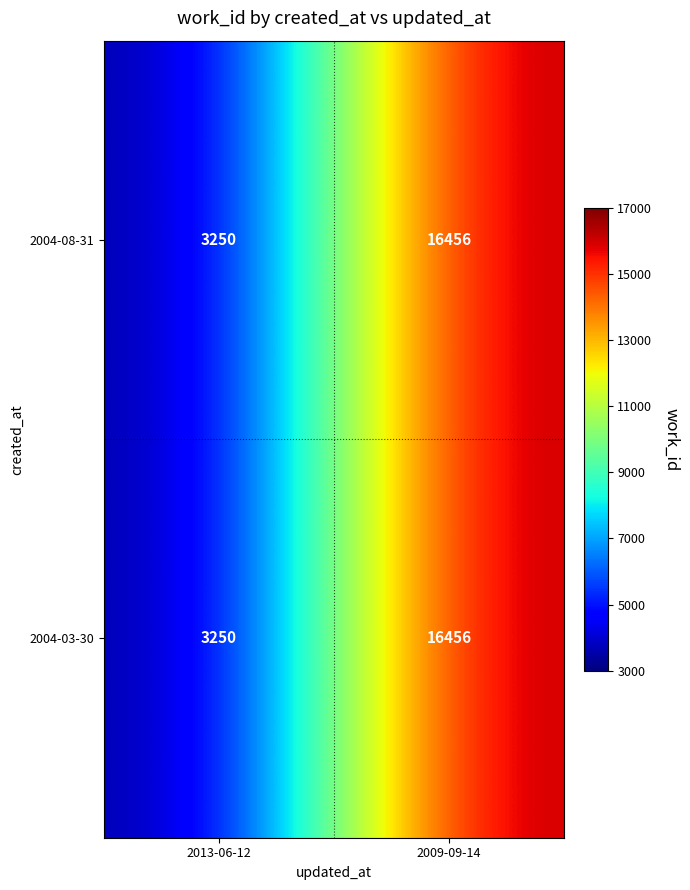

Reading left to right, extract all data points from this chart.

2004-08-31: 2013-06-12=3250	2009-09-14=16456
2004-03-30: 2013-06-12=3250	2009-09-14=16456